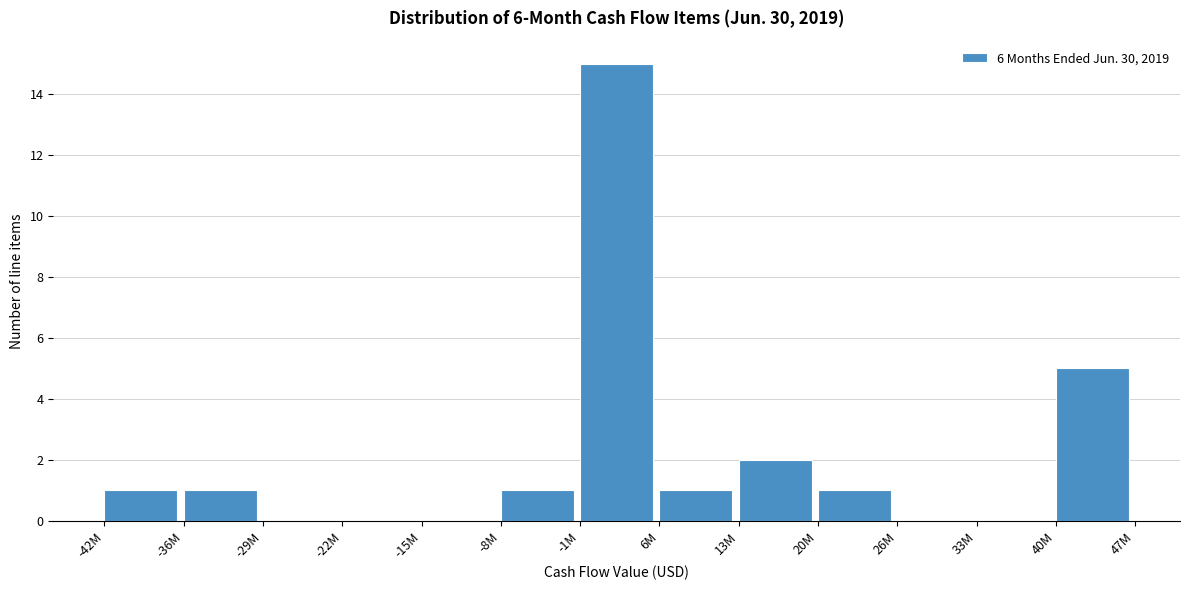

Reading left to right, what are all the values shown in this chart?

-42M=1	-36M=1	-29M=0	-22M=0	-15M=0	-8M=1	-1M=15	6M=1	13M=2	20M=1	26M=0	33M=0	40M=5